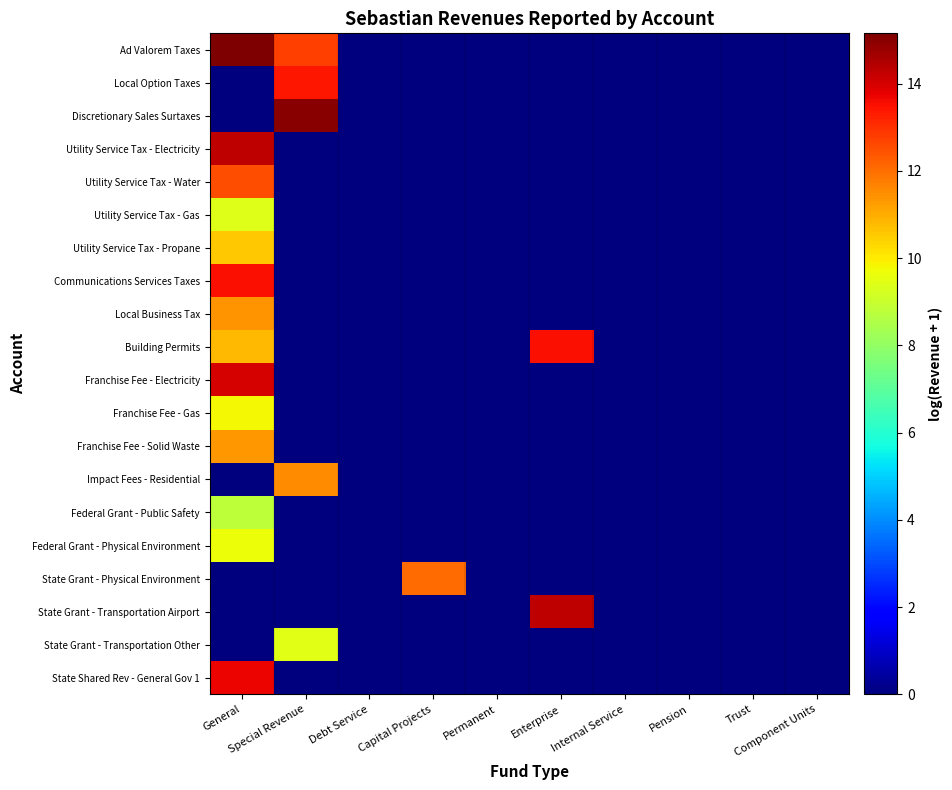

Rank the series by their maximum value, from lowest to highest.

Federal Grant - Public Safety, Utility Service Tax - Gas, State Grant - Transportation Other, Federal Grant - Physical Environment, Franchise Fee - Gas, Utility Service Tax - Propane, Franchise Fee - Solid Waste, Local Business Tax, Impact Fees - Residential, State Grant - Physical Environment, Utility Service Tax - Water, Local Option Taxes, Communications Services Taxes, Building Permits, State Shared Rev - General Gov 1, Franchise Fee - Electricity, State Grant - Transportation Airport, Utility Service Tax - Electricity, Discretionary Sales Surtaxes, Ad Valorem Taxes